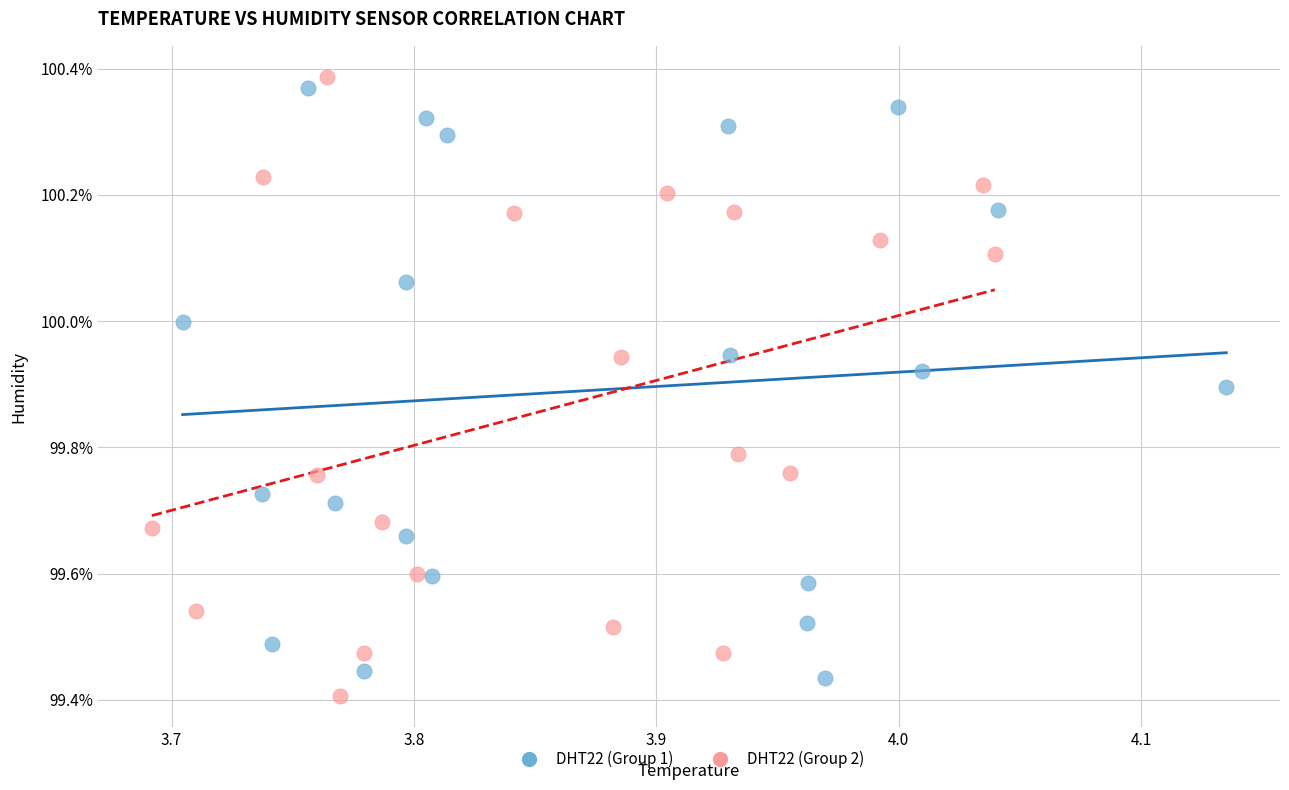

Which series contains the highest Y value?

DHT22 (Group 2)